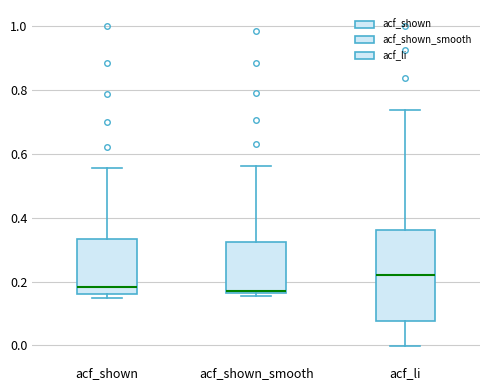

Which box's median line is the highest?

acf_li